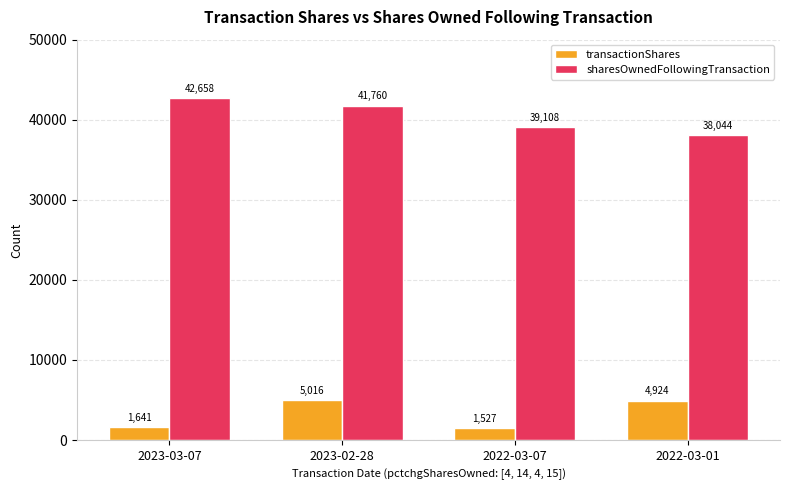

What is the spread (max minus min) of values at 2023-02-28?

36744